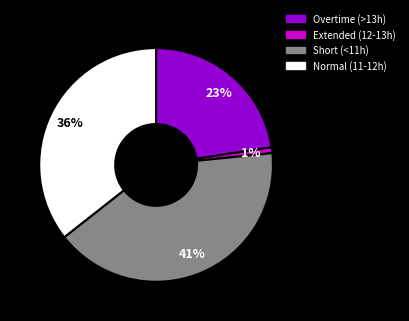

Count the number of slices in the pie.

4